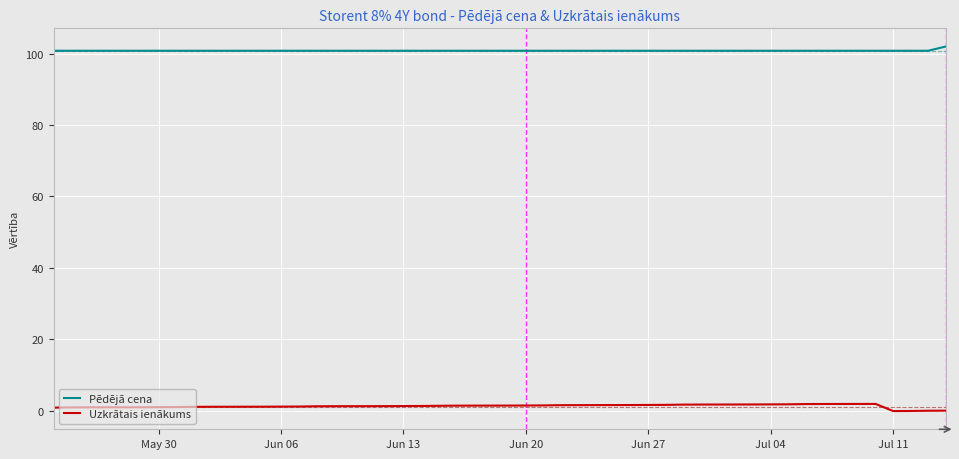

List the series in order of their peak value, highest first.

Pēdējā cena, Uzkrātais ienākums